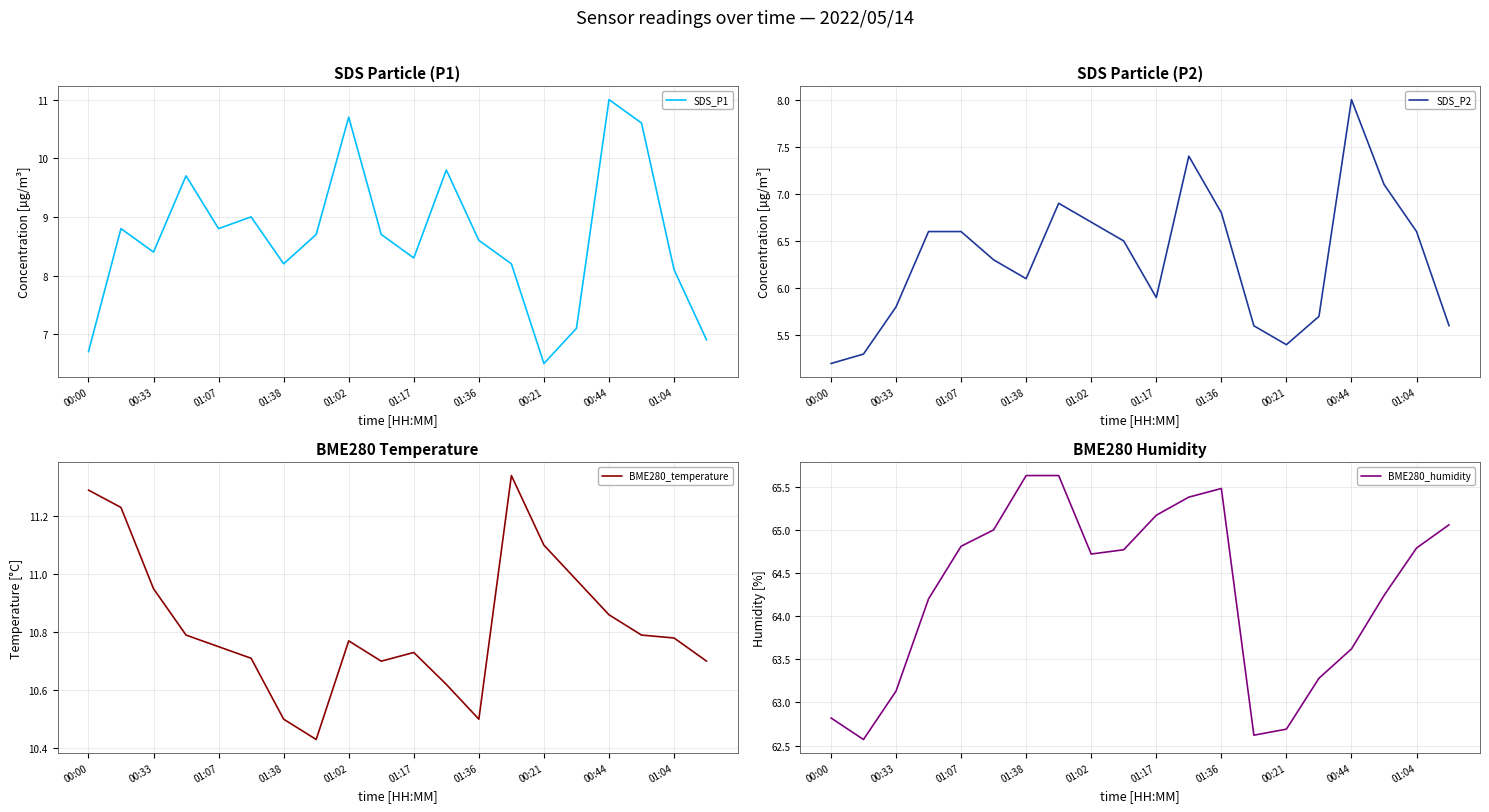

True or false: BME280_humidity has a value of 62.7 at 00:21.

True